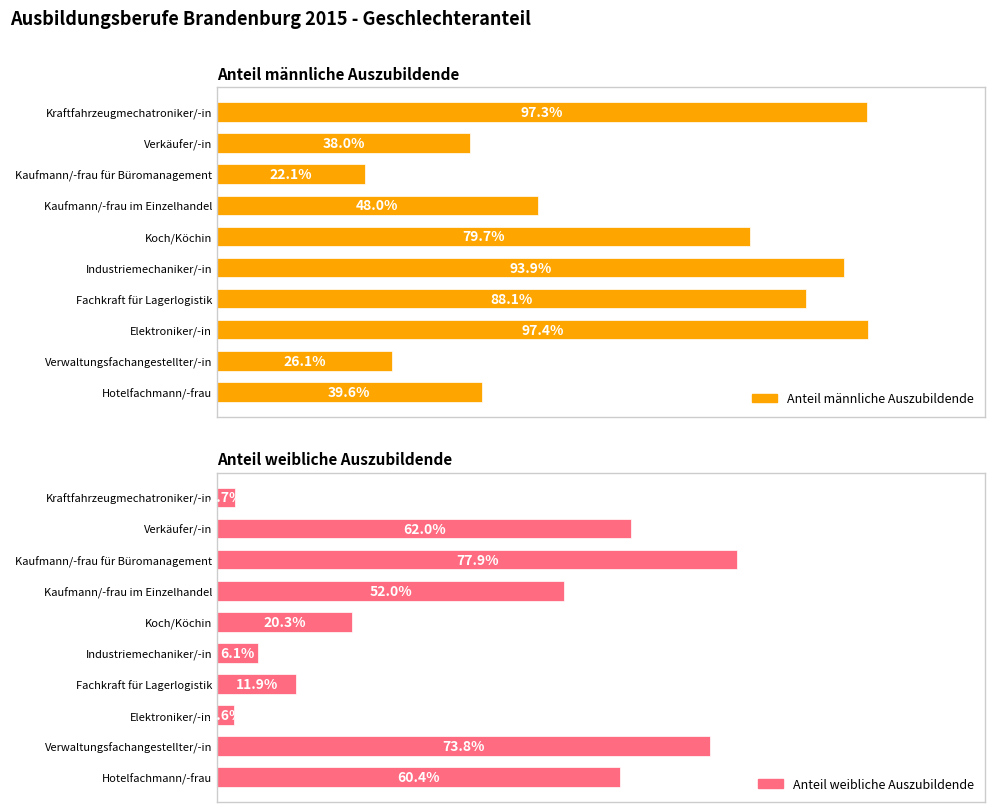

Which series changed the most between 120 and 8?

Anteil männliche Auszubildende